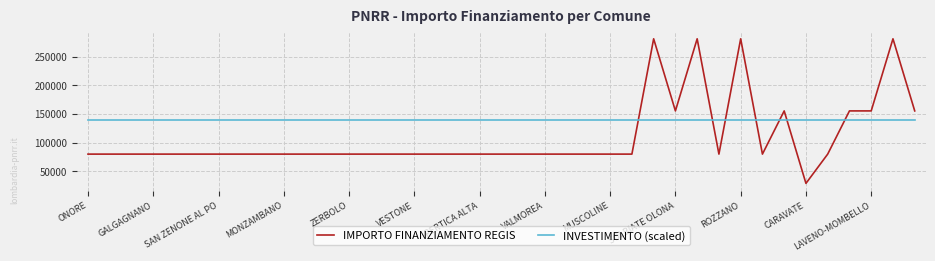

Which series ends up on top after the final intersection of IMPORTO FINANZIAMENTO REGIS and INVESTIMENTO (scaled)?

IMPORTO FINANZIAMENTO REGIS